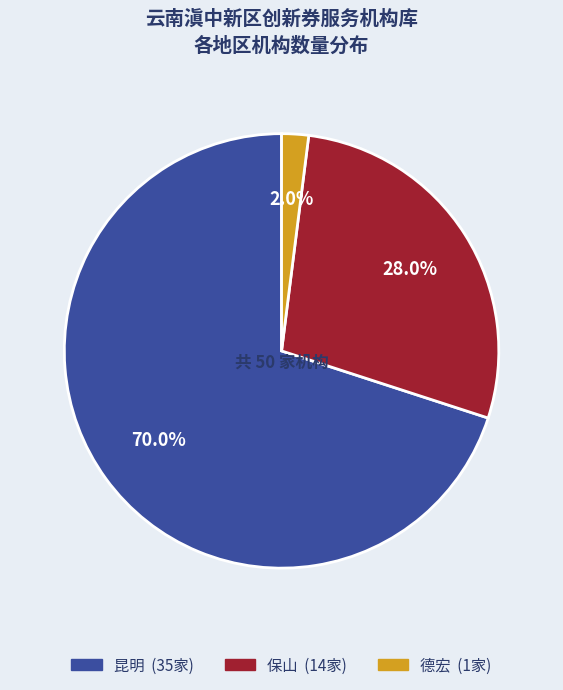

Does 昆明 represent more than half of the total?

Yes